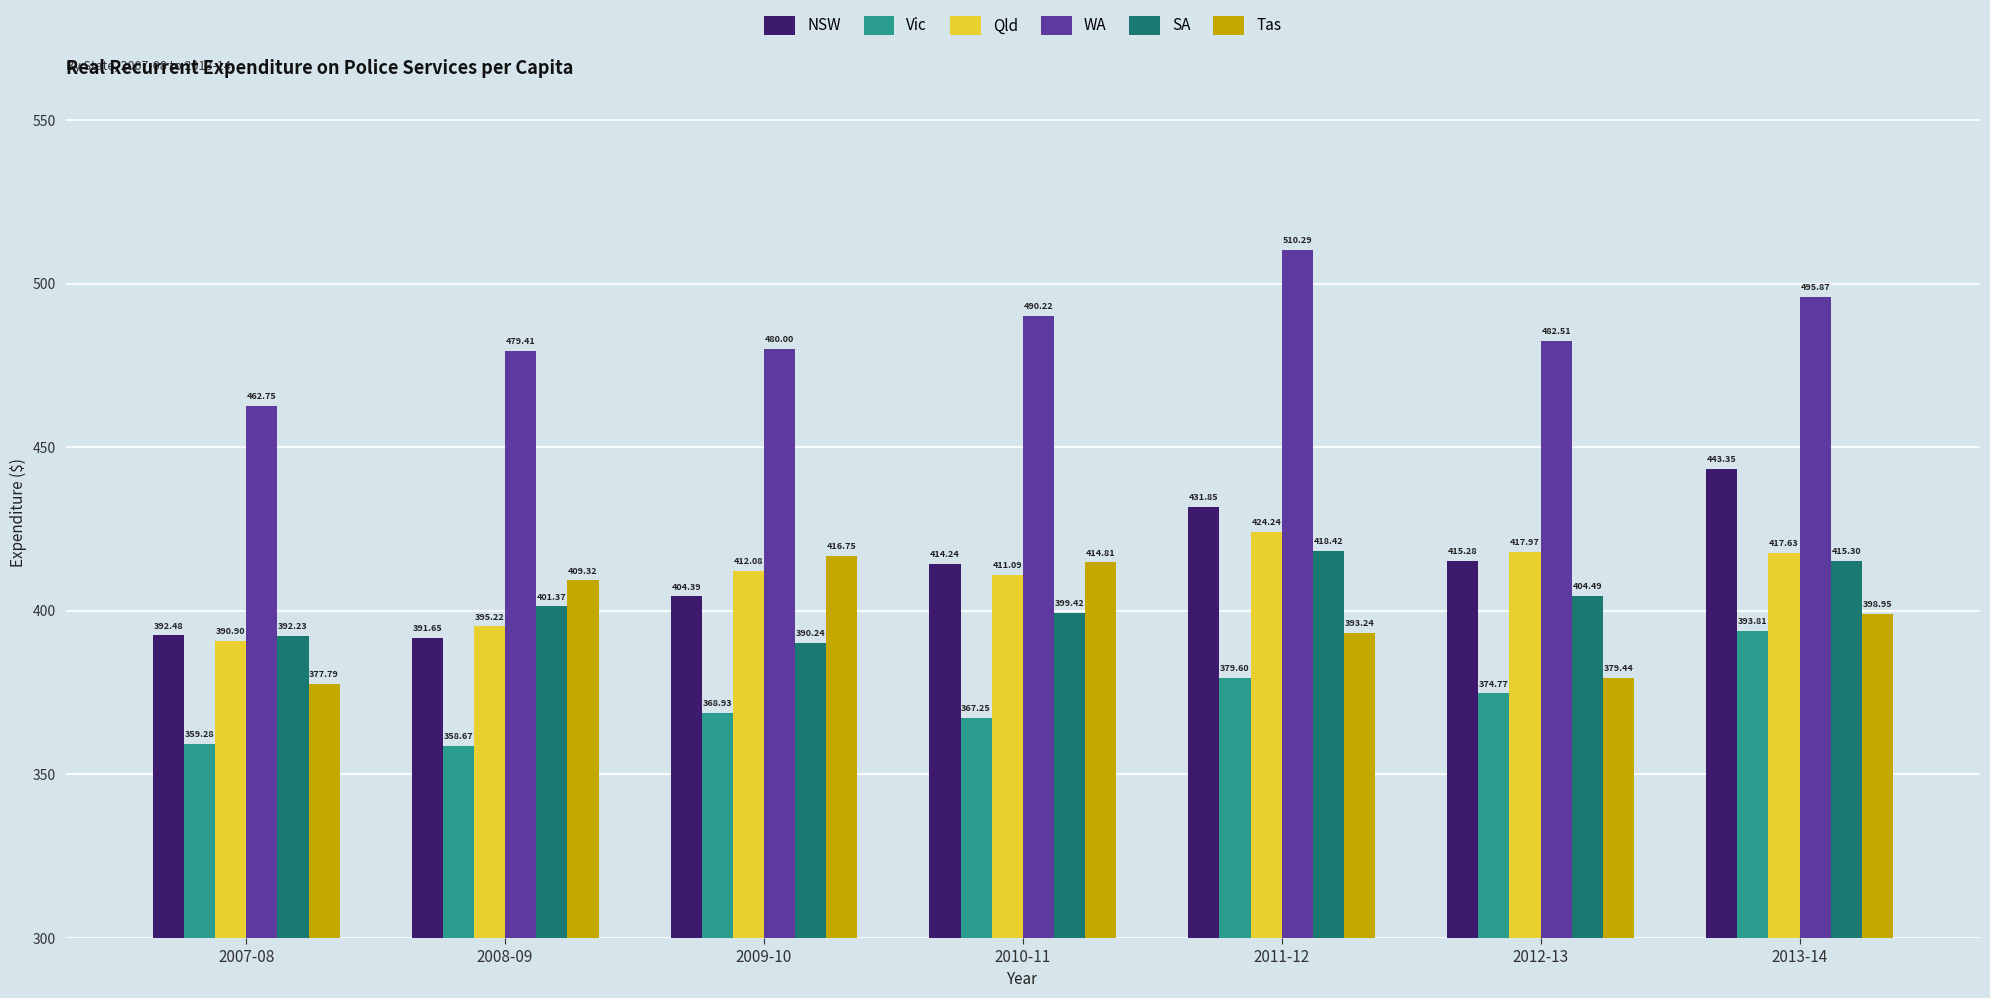

At which category is the sum across all series the highest?

2013-14